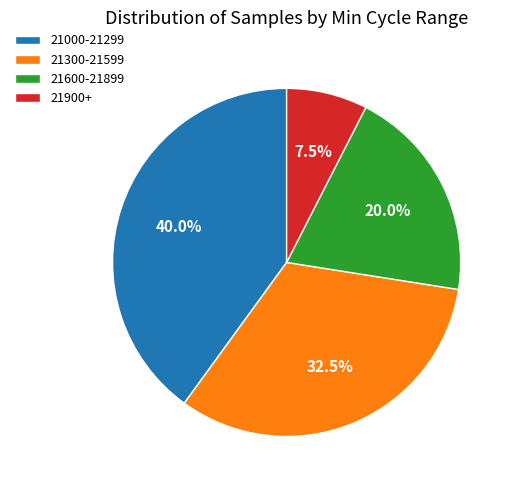

Do 21600-21899 and 21900+ together represent more than half of the pie?

No